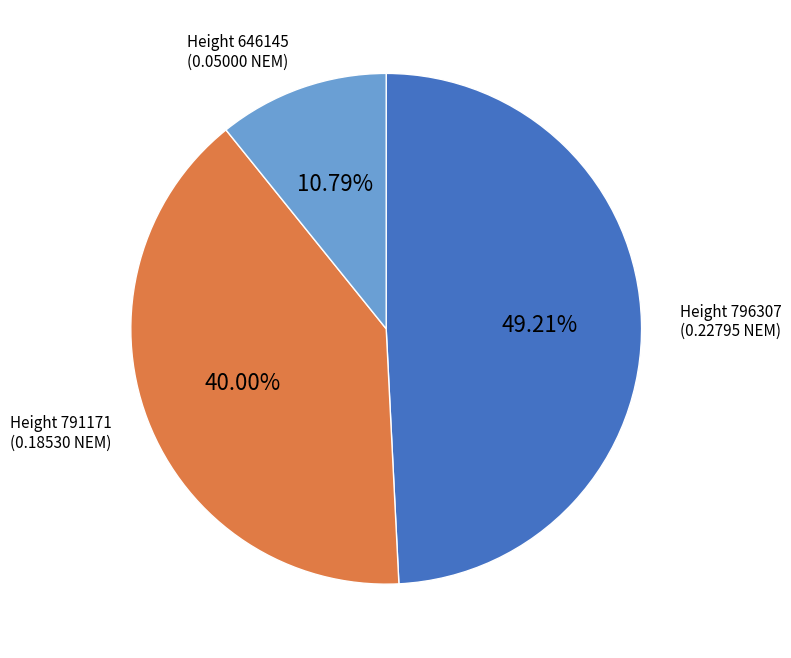

Rank the categories by value from highest to lowest.

Height 796307, Height 791171, Height 646145